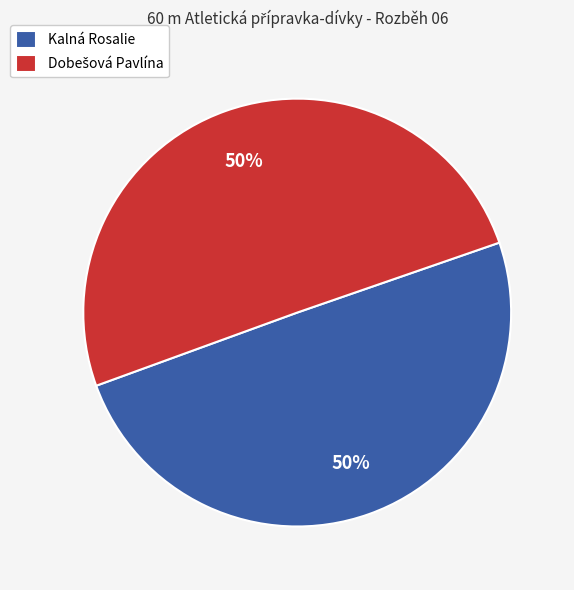

How many slices are in this pie chart?

2